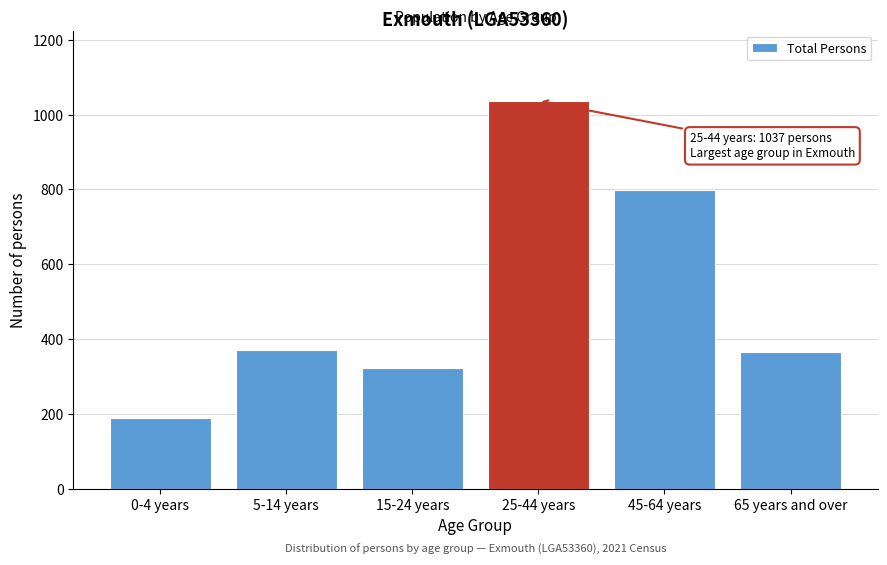

Reading left to right, extract all data points from this chart.

188	372	323	1037	798	366